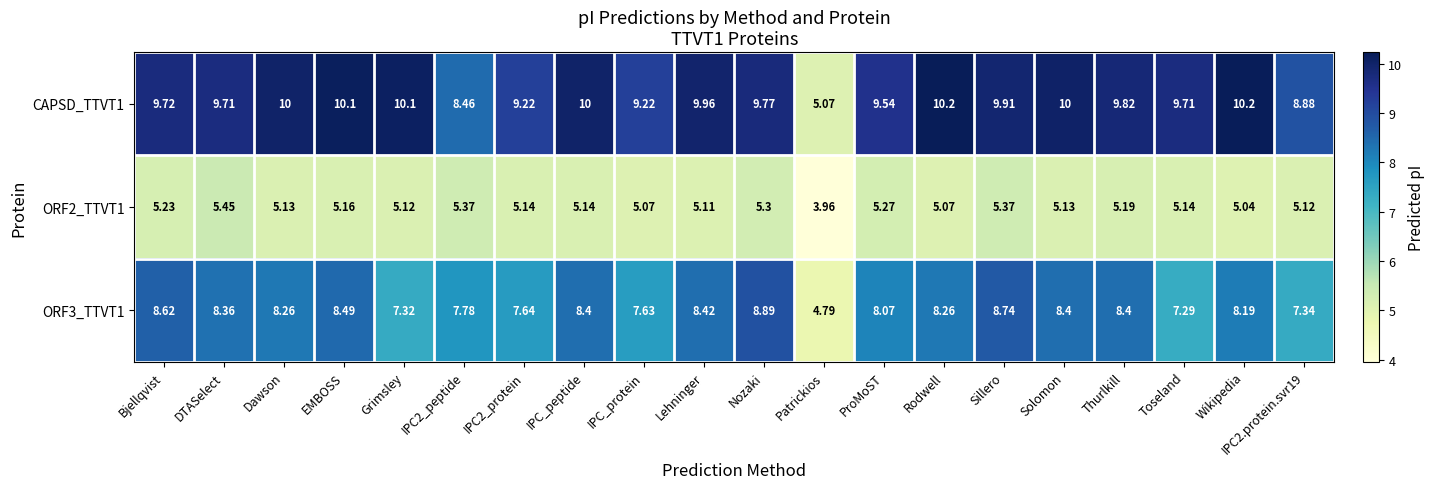

List the series in order of their overall mean, highest first.

CAPSD_TTVT1, ORF3_TTVT1, ORF2_TTVT1